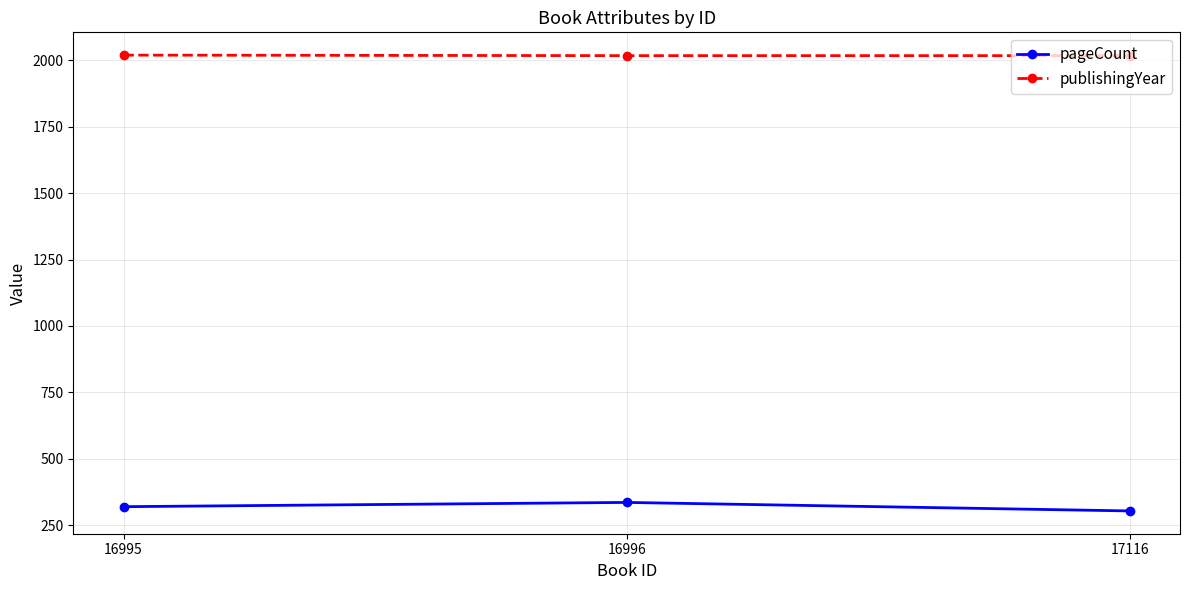

Read the pageCount value at 16995.

320